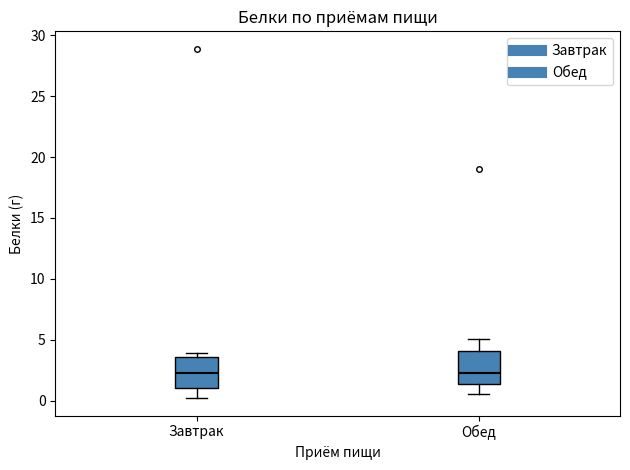

Where is the upper edge of the box for Обед on the y-axis? The values are not printed on the chart, so give them approximately, as read against the axis.

4.0